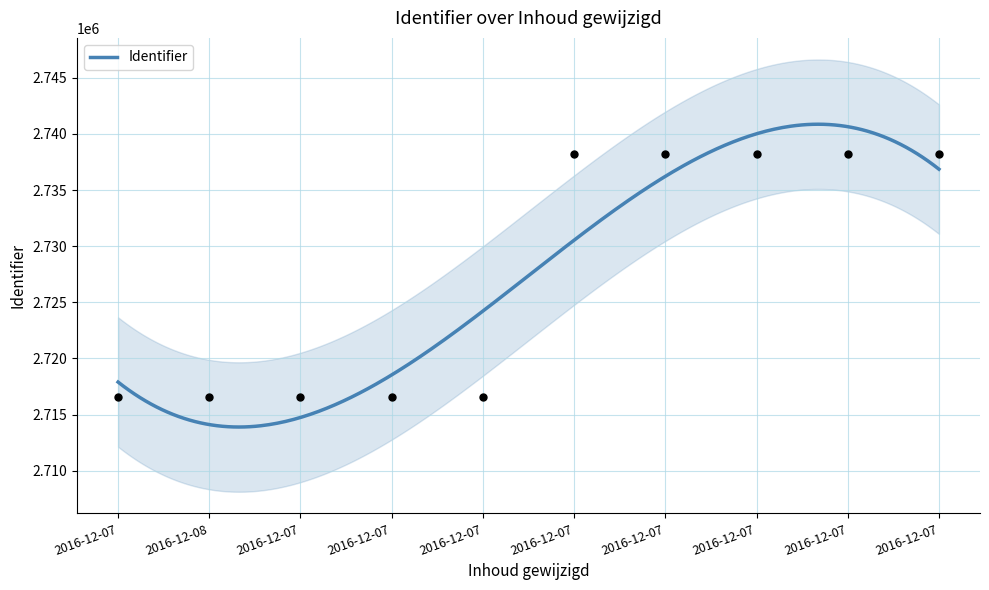

Which has a higher value, 2016-12-07 or 2016-12-07?

2016-12-07